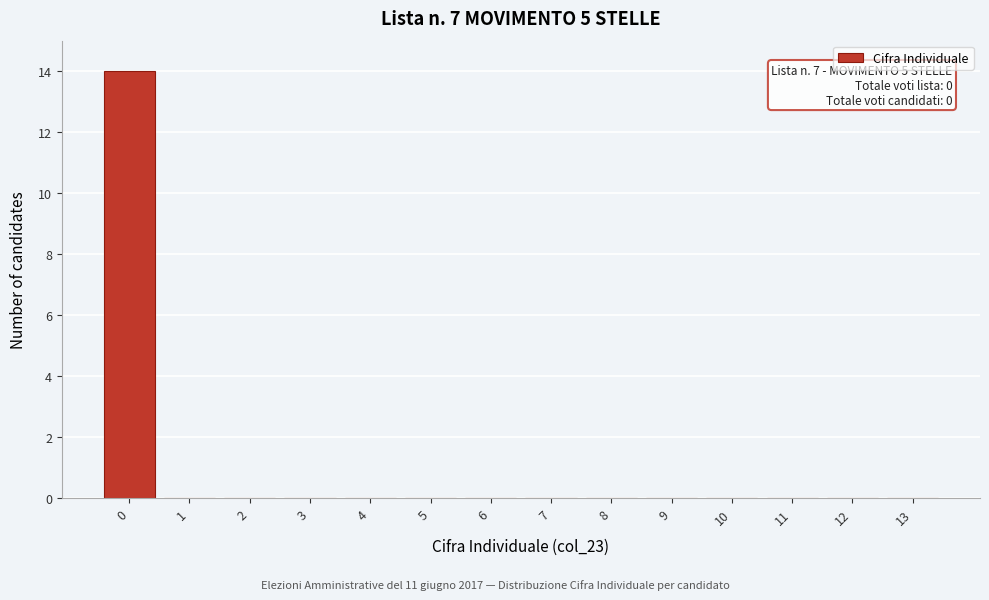

Reading left to right, what are all the values shown in this chart?

0=14	1=0	2=0	3=0	4=0	5=0	6=0	7=0	8=0	9=0	10=0	11=0	12=0	13=0